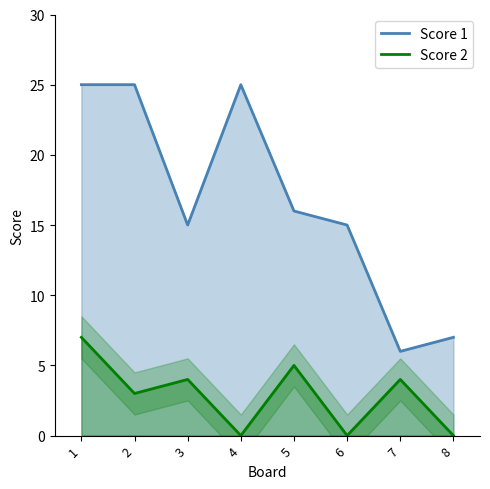

Is it true that Score 2 equals 5 at 1?

False